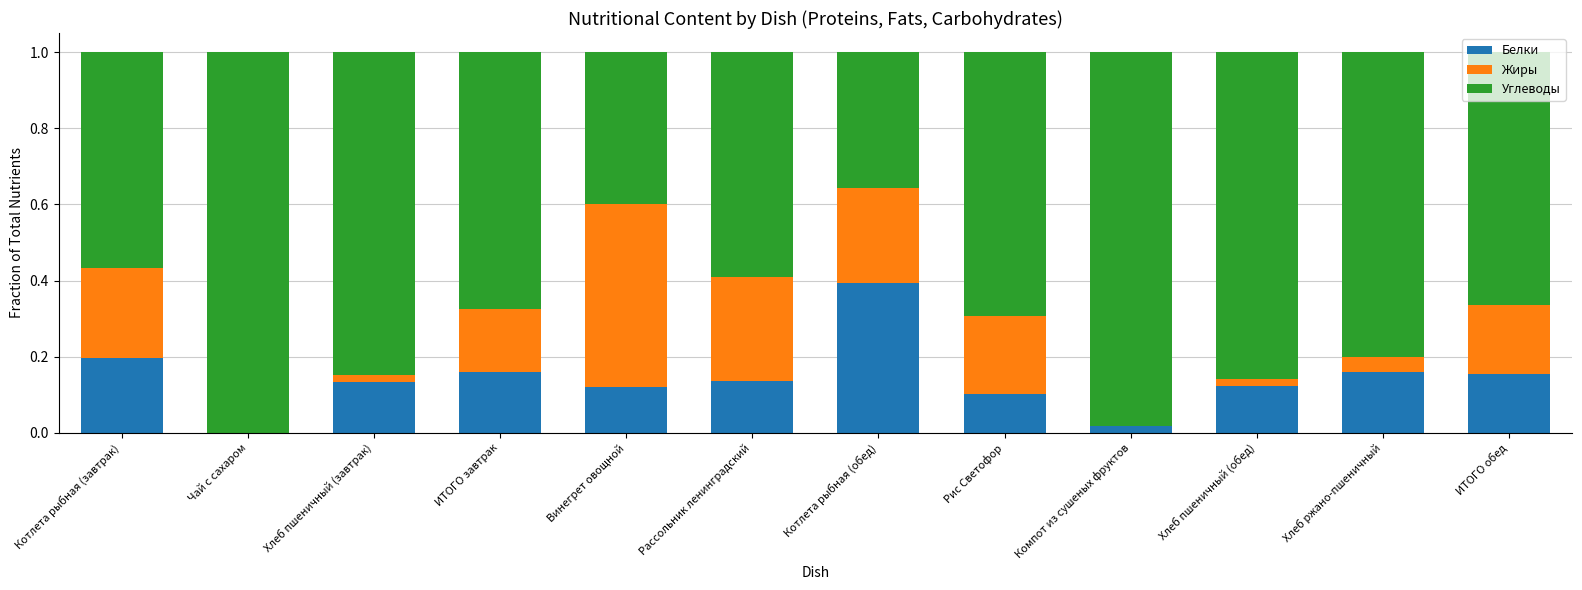

What is the sum of all Белки values?

1.7